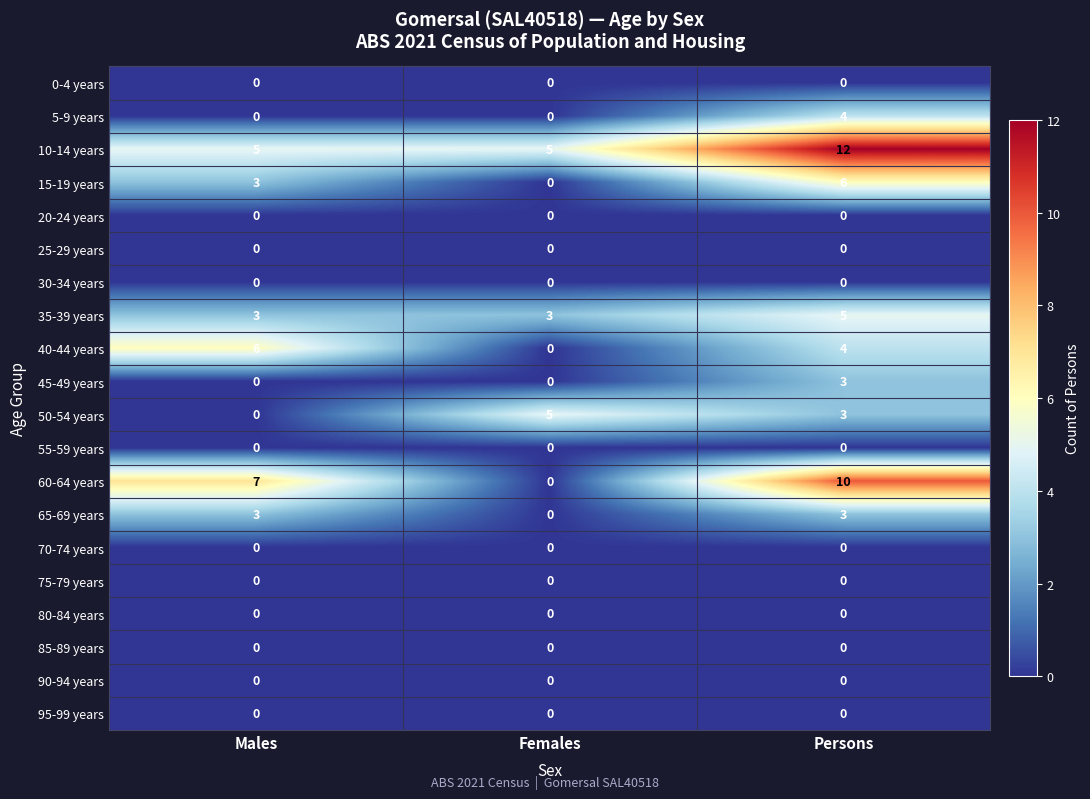

True or false: 80-84 years has a value of 0 at Females.

True